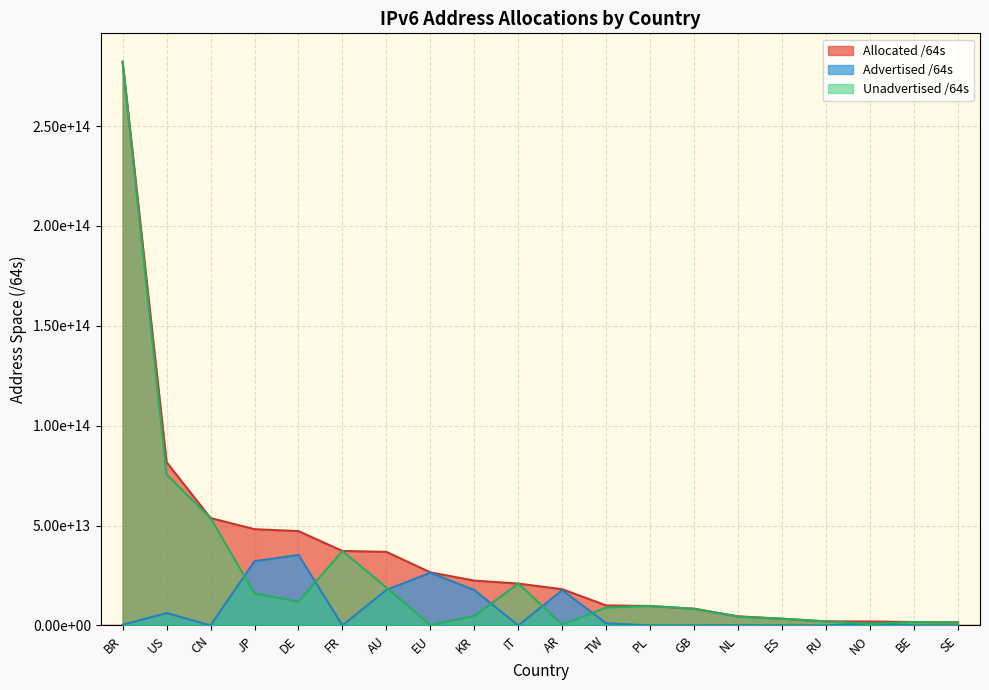

Does the chart display data point markers on the line(s)?

No